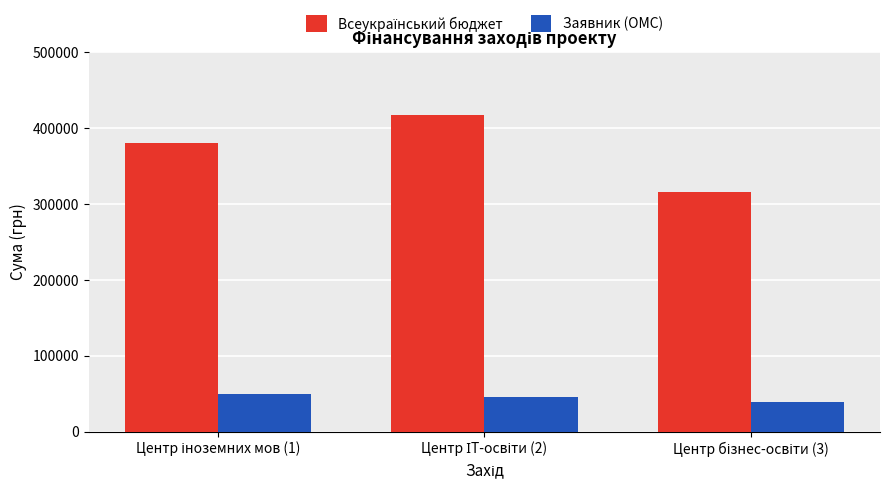

What is the difference between the maximum and minimum values in the Заявник (ОМС) series?

10500